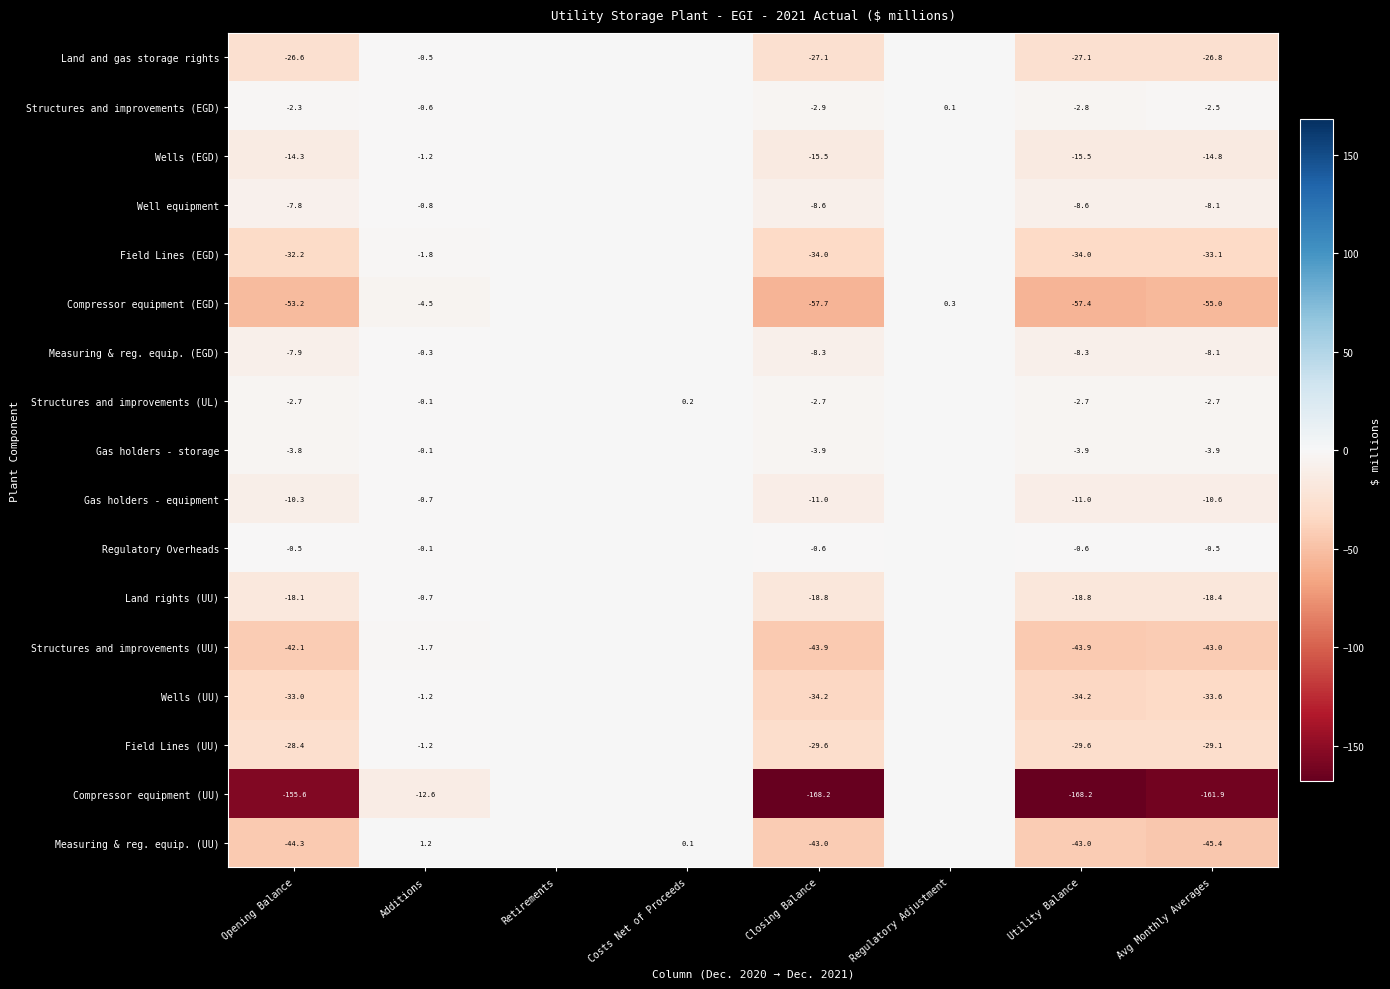

Is the value of Compressor equipment (EGD) at Opening Balance greater than the value of Structures and improvements (UL) at Avg Monthly Averages?

No